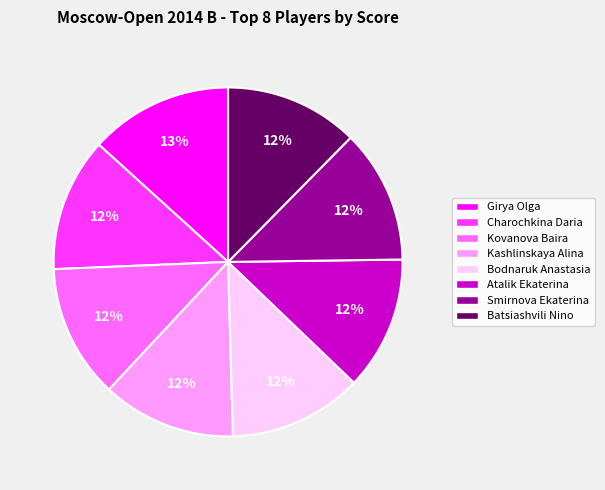

Do Kashlinskaya Alina and Smirnova Ekaterina together represent more than half of the pie?

No